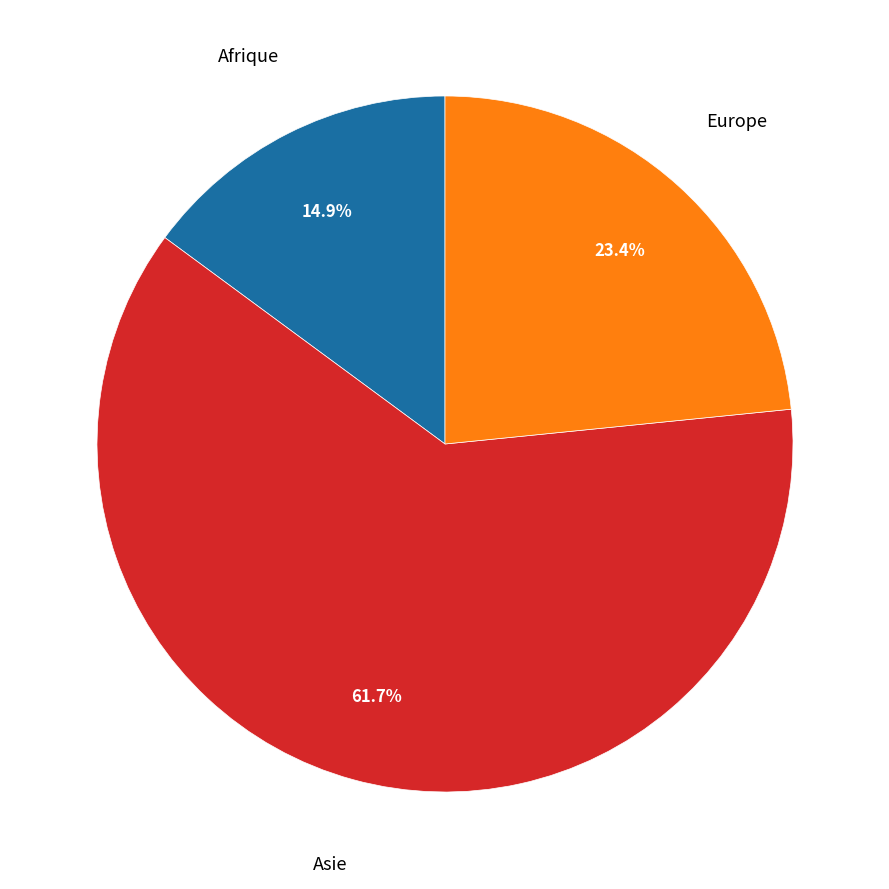

Does any single category account for the majority?

Yes